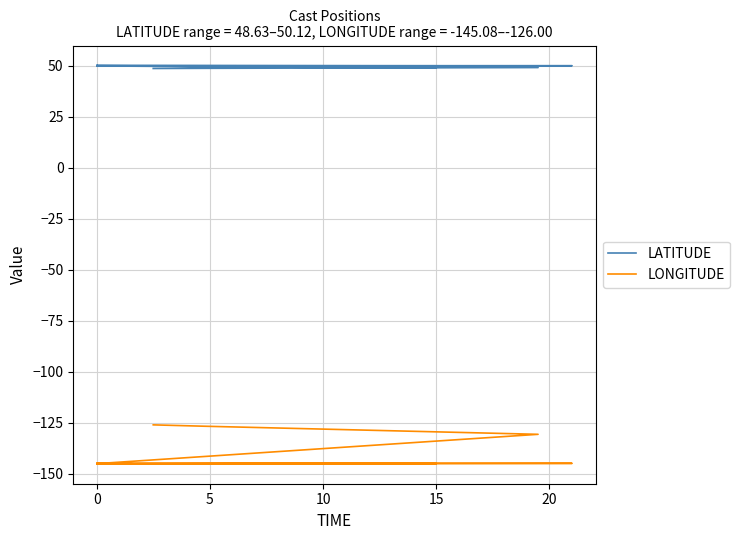

True or false: LONGITUDE and LATITUDE cross at least once.

False